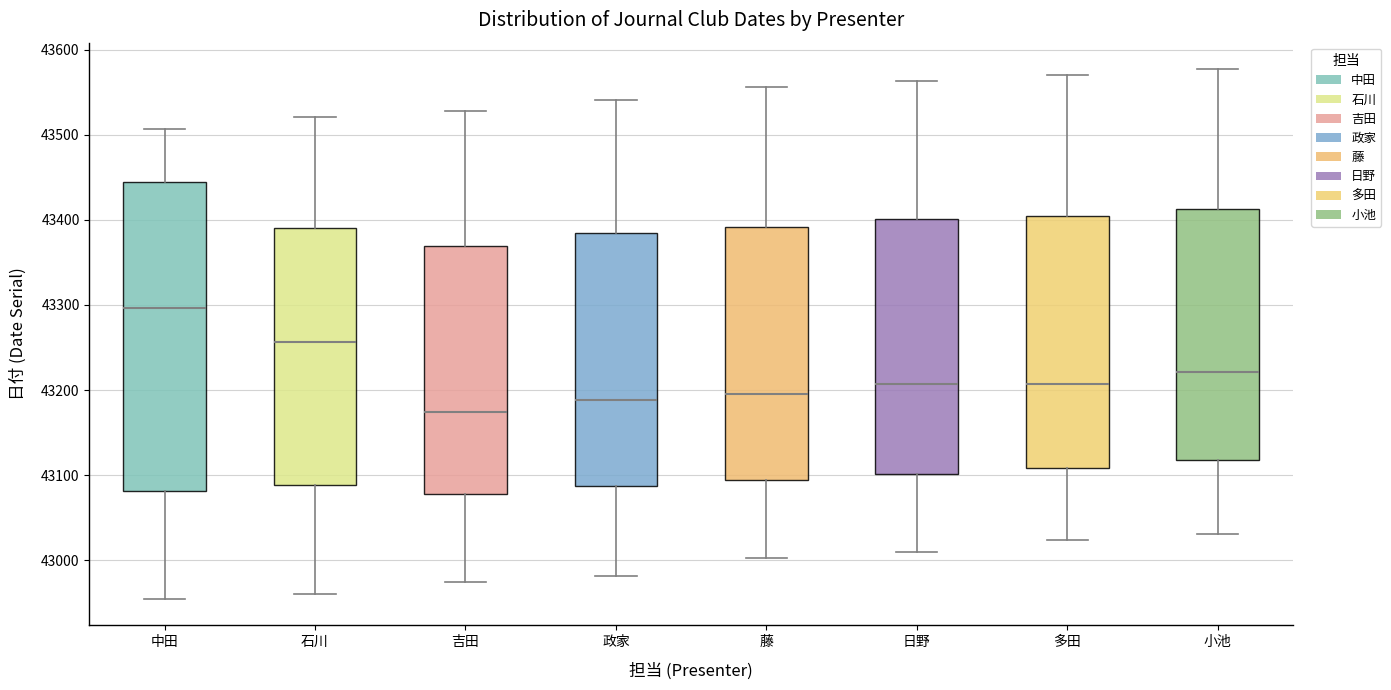

Where does the lower whisker of the box for 多田 end on the y-axis? The values are not printed on the chart, so give them approximately, as read against the axis.

43020